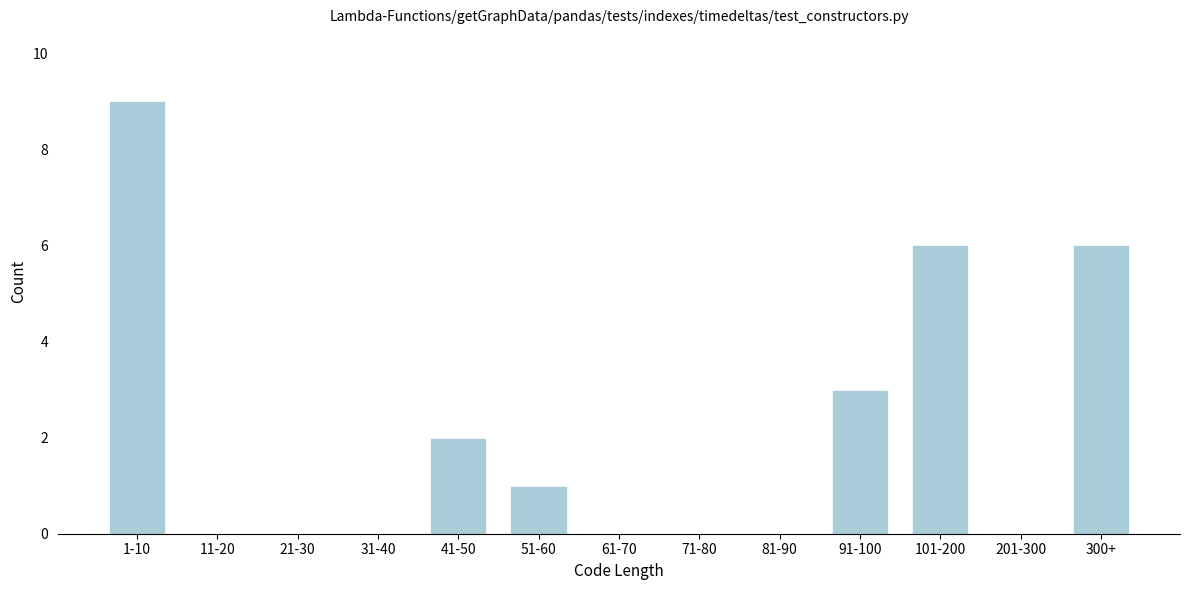

Reading left to right, what are all the values shown in this chart?

1-10=9	11-20=0	21-30=0	31-40=0	41-50=2	51-60=1	61-70=0	71-80=0	81-90=0	91-100=3	101-200=6	201-300=0	300+=6